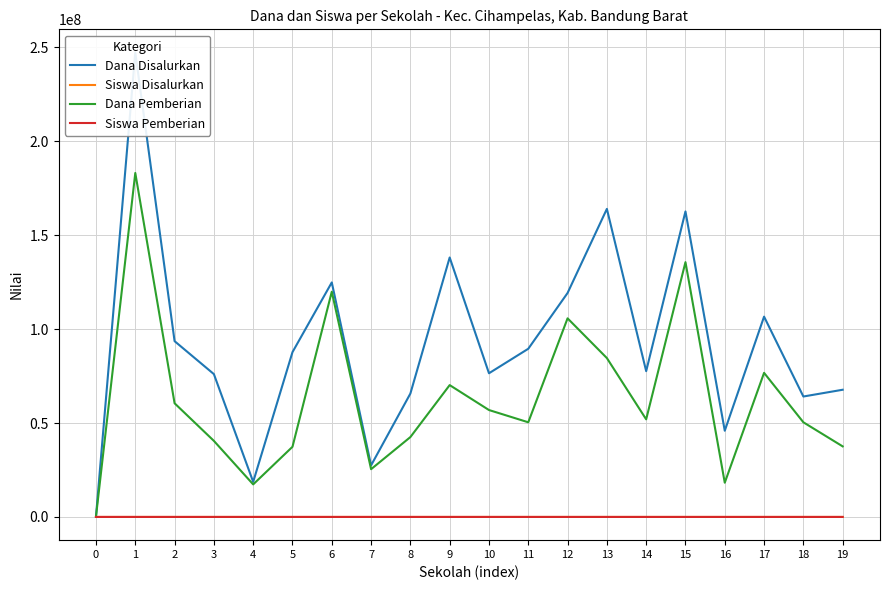

Reading left to right, extract all data points from this chart.

Dana Disalurkan: 0=225000	1=247275000	2=93600000	3=76050000	4=18675000	5=87750000	6=124875000	7=27450000	8=65700000	9=138150000	10=76500000	11=89550000	12=119250000	13=164025000	14=77625000	15=162675000	16=45900000	17=106650000	18=64125000	19=67725000
Siswa Disalurkan: 0=1	1=587	2=216	3=193	4=49	5=214	6=292	7=72	8=170	9=336	10=191	11=209	12=297	13=407	14=195	15=383	16=113	17=260	18=154	19=178
Dana Pemberian: 0=225000	1=183150000	2=60525000	3=40500000	4=17325000	5=37350000	6=119925000	7=25425000	8=42525000	9=70200000	10=56925000	11=50400000	12=105750000	13=84600000	14=51975000	15=135675000	16=18225000	17=76725000	18=50400000	19=37575000
Siswa Pemberian: 0=1	1=436	2=140	3=104	4=43	5=97	6=278	7=65	8=108	9=182	10=138	11=122	12=259	13=209	14=127	15=323	16=50	17=188	18=122	19=98